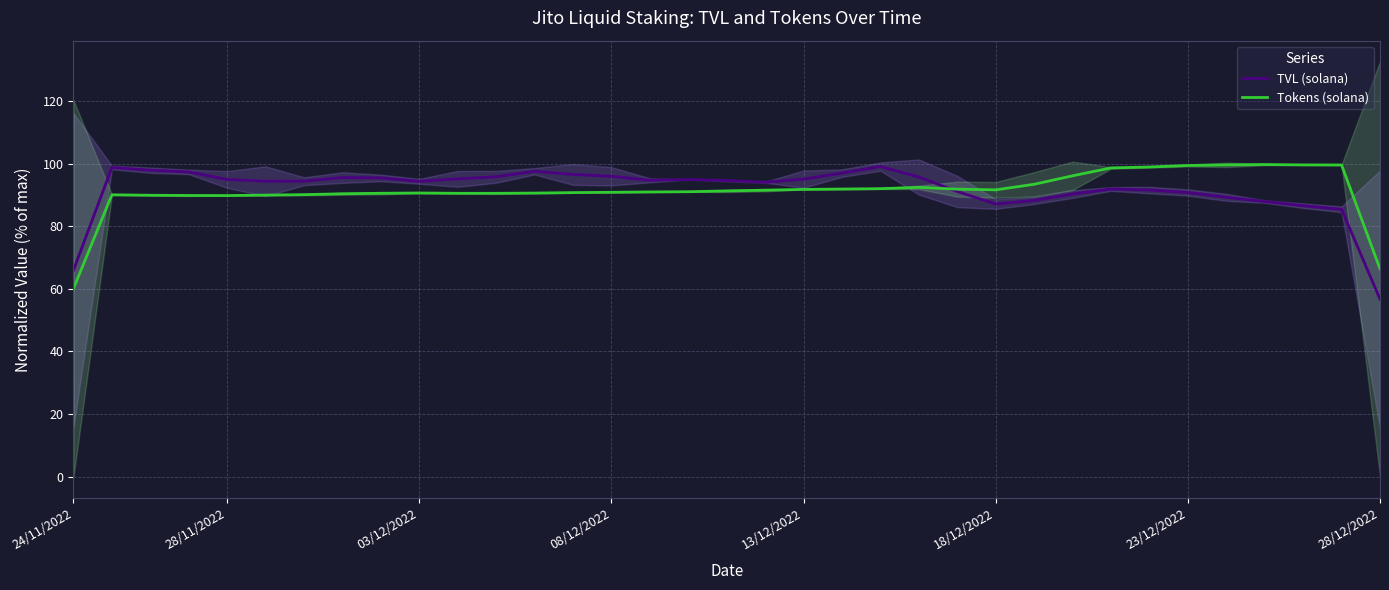

The Tokens (solana) series shows 24.4 at 03/12/2022. True or false?

False